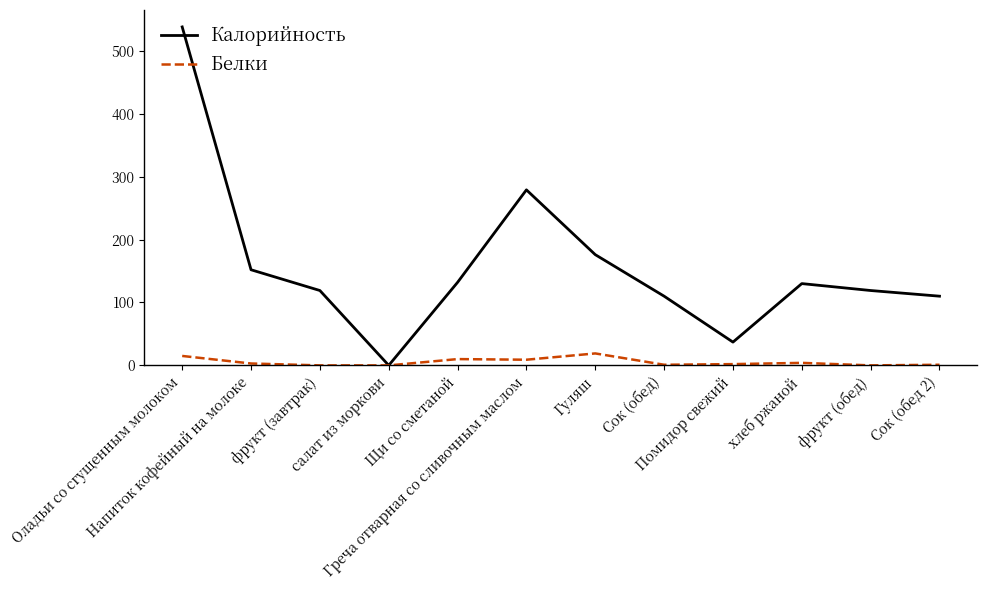

What position from the left is Греча отварная со сливочным маслом?

6